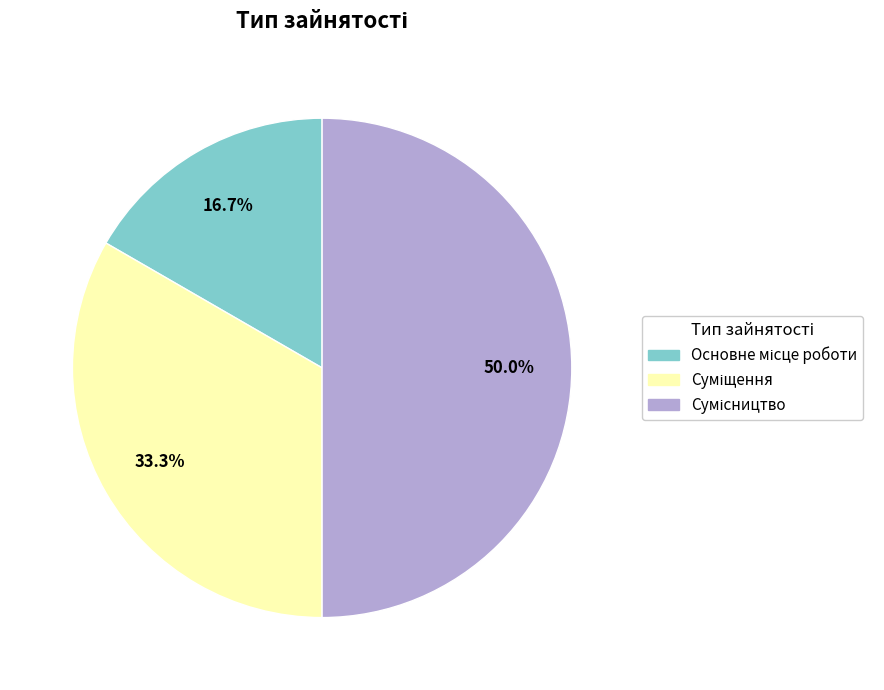

True or false: Сумісництво accounts for 35% of the total.

False